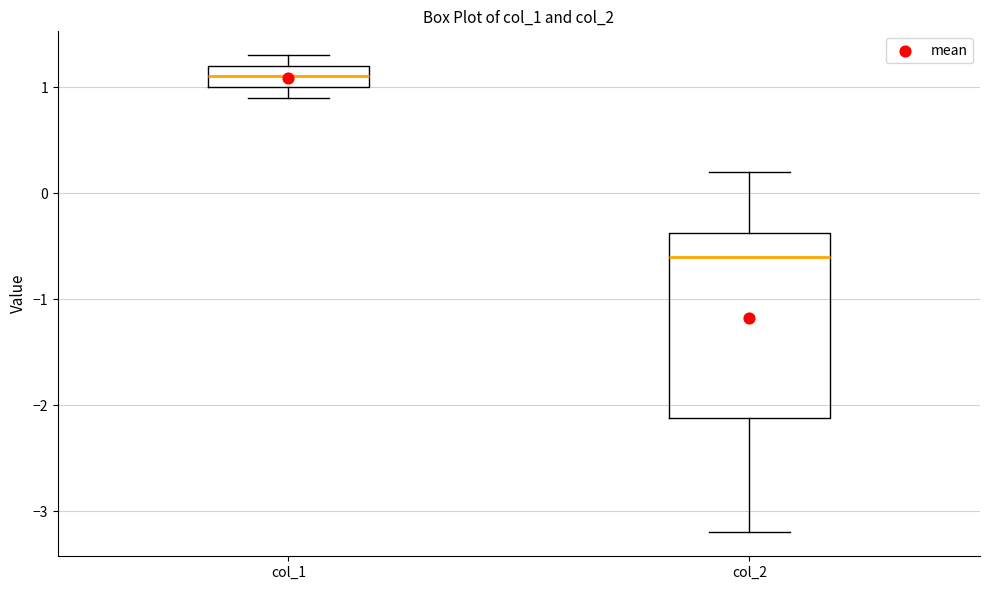

Which box has the lowest median line?

col_2